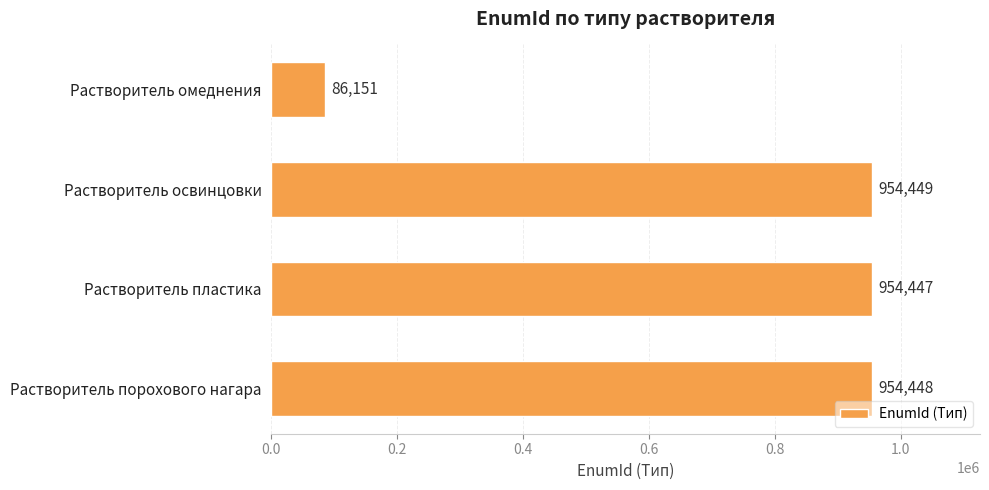

Count the number of categories in the chart.

4